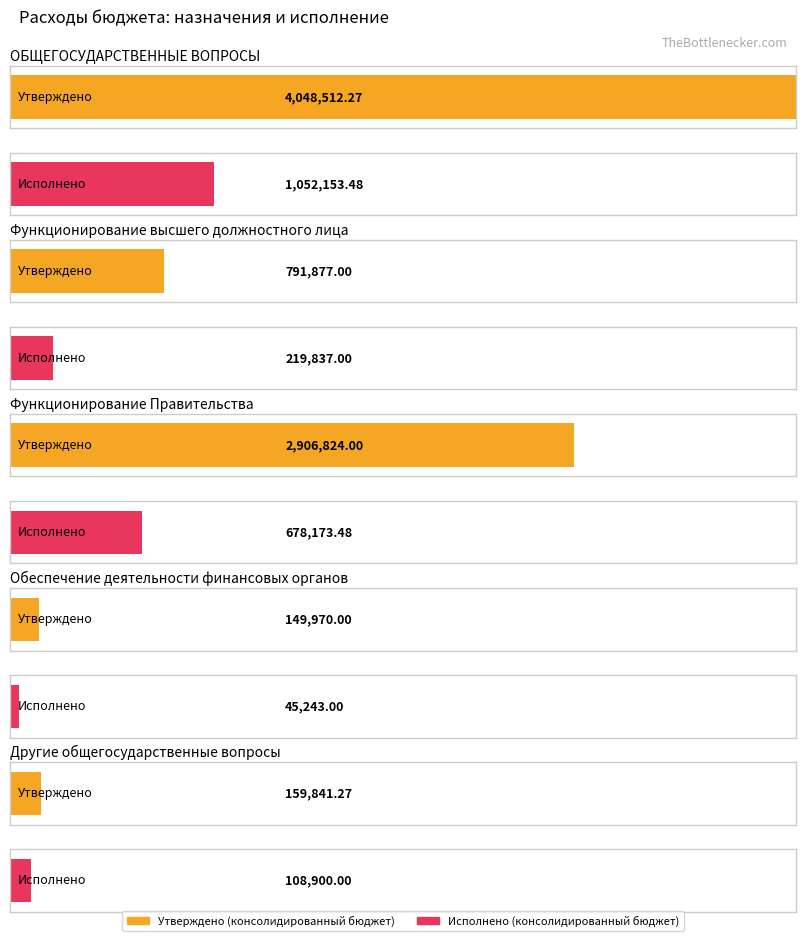

At ОБЩЕГОСУДАРСТВЕННЫЕ
ВОПРОСЫ, list the series in order from largest to smallest.

Утверждено (консолидированный бюджет), Исполнено (консолидированный бюджет)